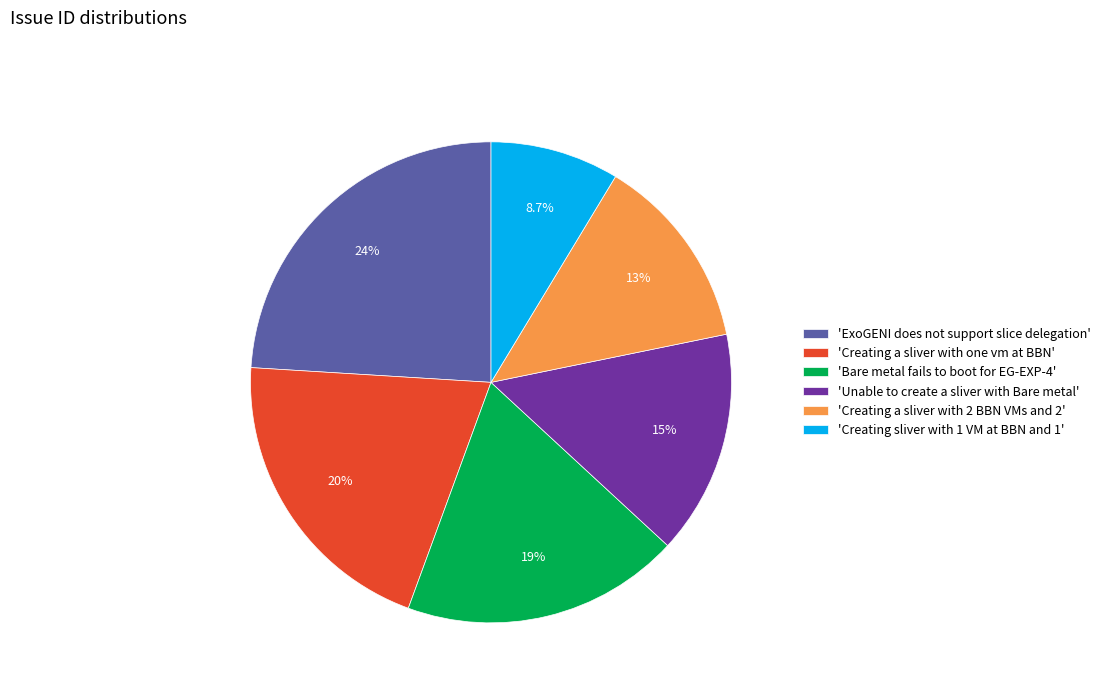

Which has a higher value, 'Bare metal fails to boot for EG-EXP-4' or 'Creating sliver with 1 VM at BBN and 1'?

'Bare metal fails to boot for EG-EXP-4'